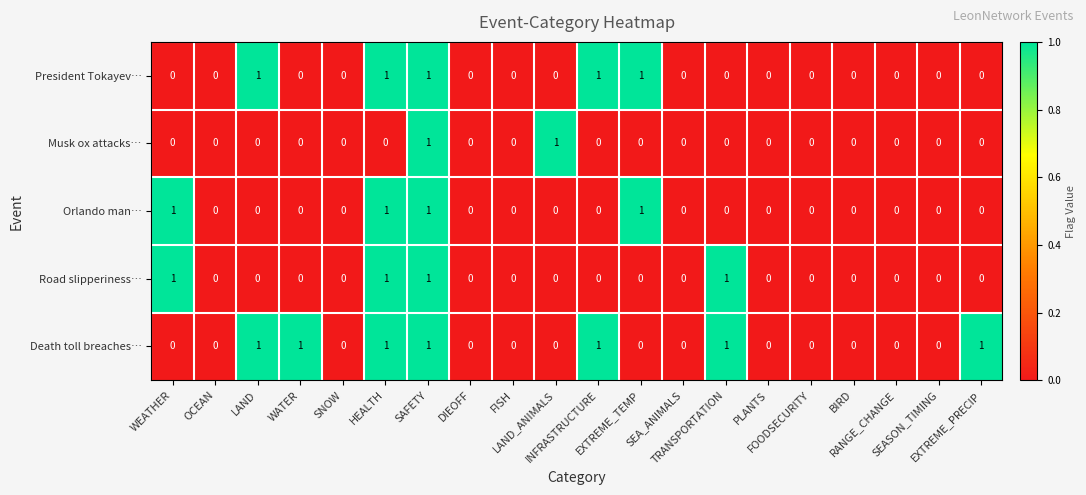

What is the sum of all Death toll breaches… values?

7